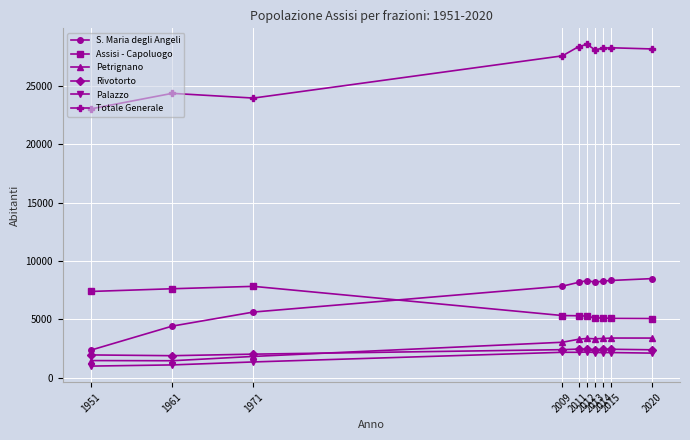

What are all the series names shown in the legend?

S. Maria degli Angeli, Assisi - Capoluogo, Petrignano, Rivotorto, Palazzo, Totale Generale